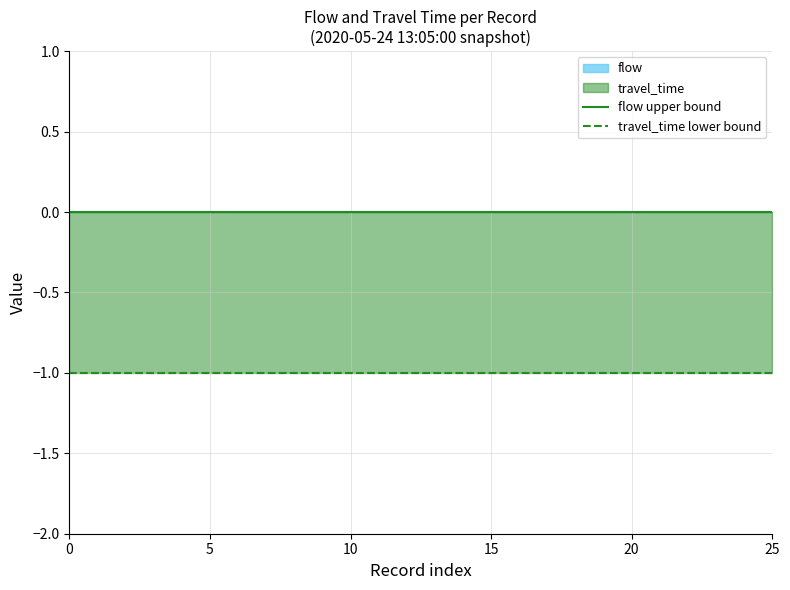

Count the number of data series in this chart.

2